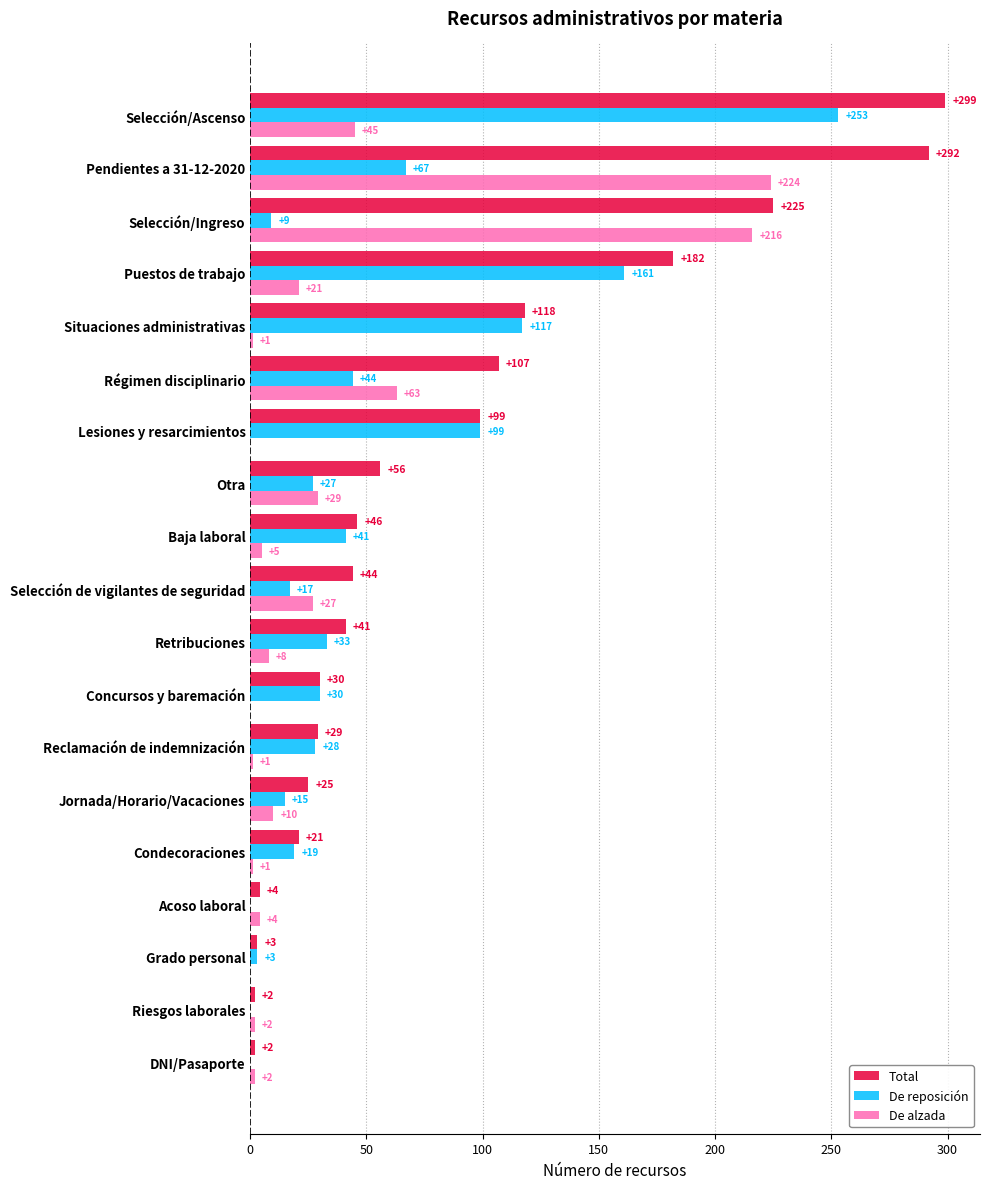

What are all the series names shown in the legend?

Total, De reposición, De alzada